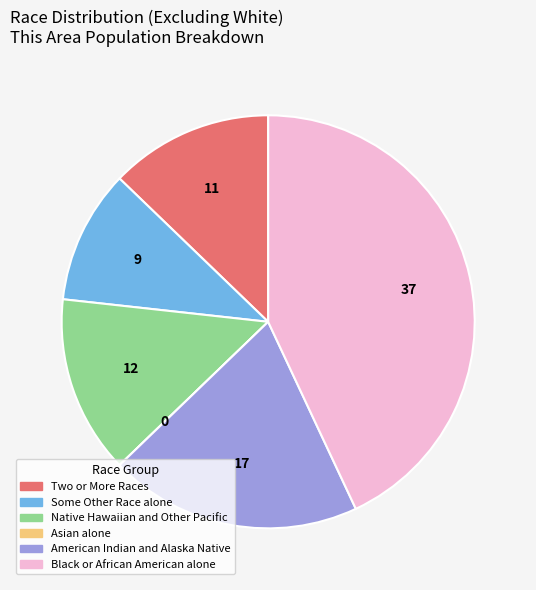

Is there any slice that represents more than half of the pie?

No